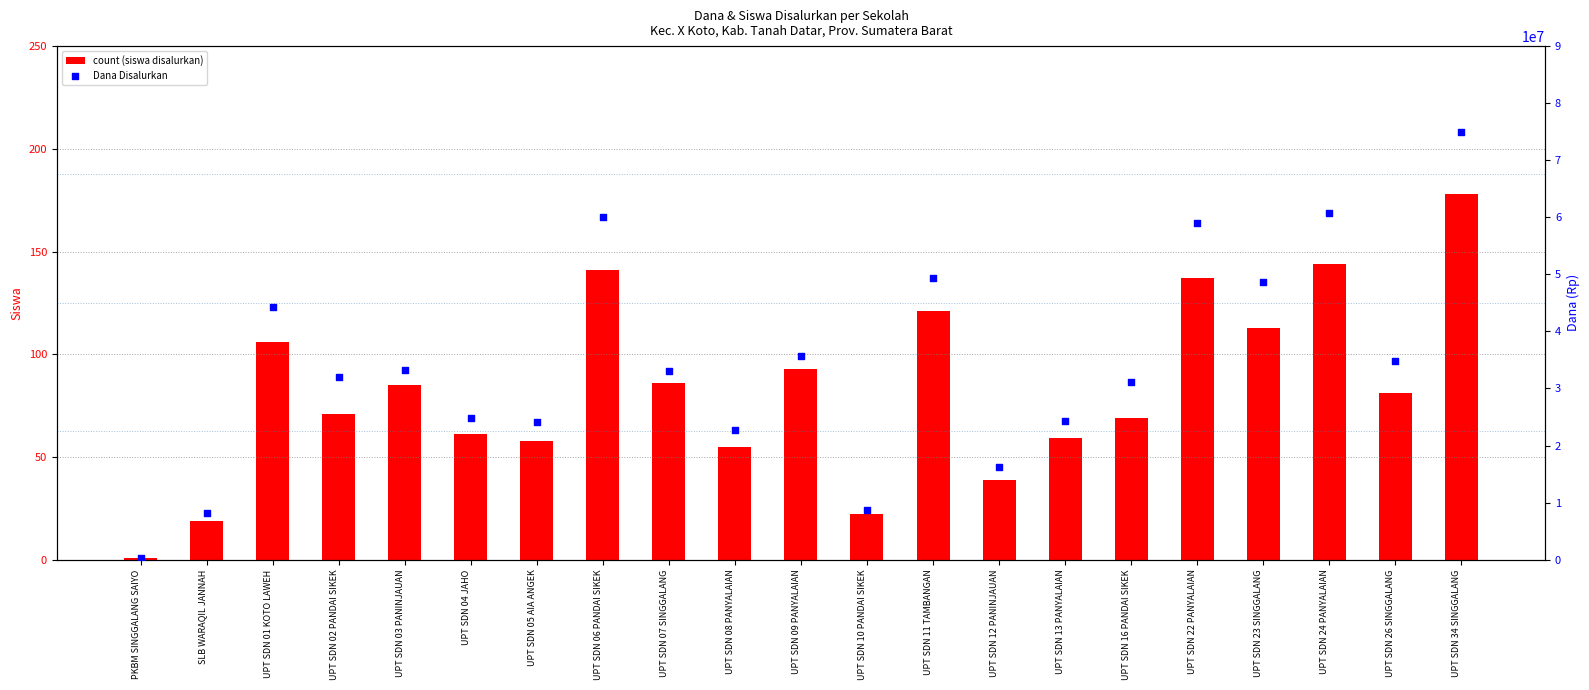

Which series has the largest total across all categories?

Dana Disalurkan